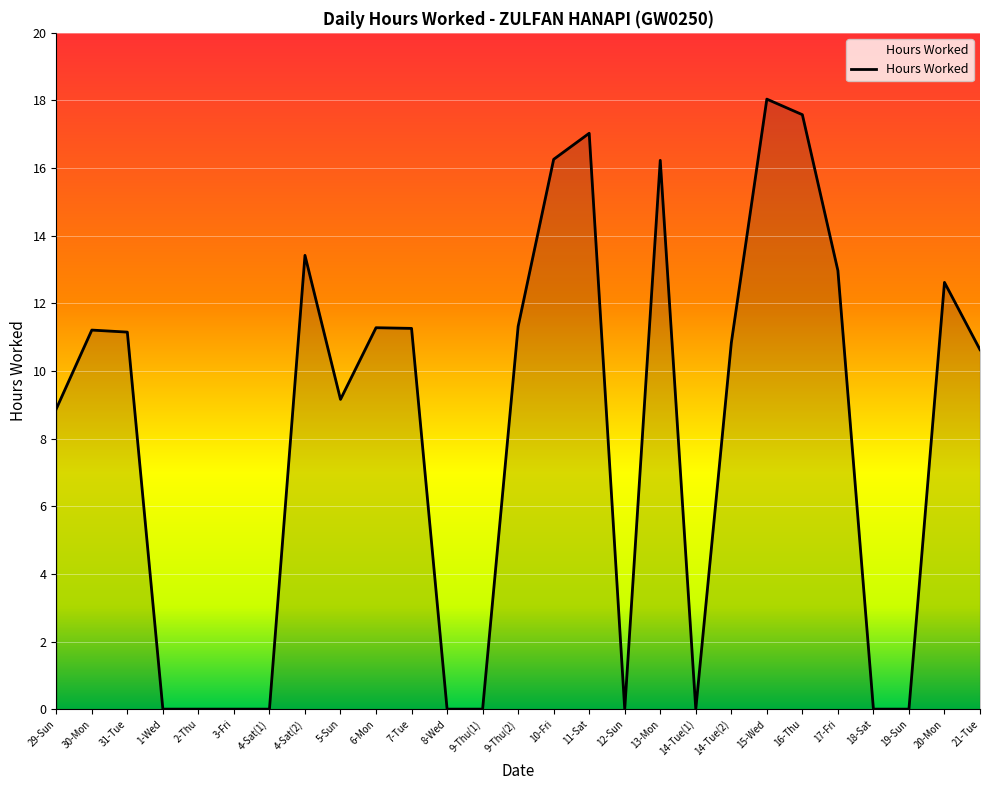

How many distinct data groups are displayed?

1